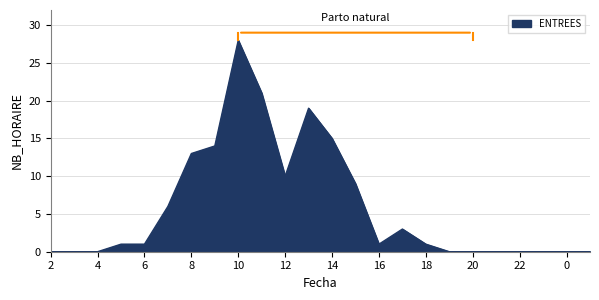

What is the difference between the maximum and minimum values?

28